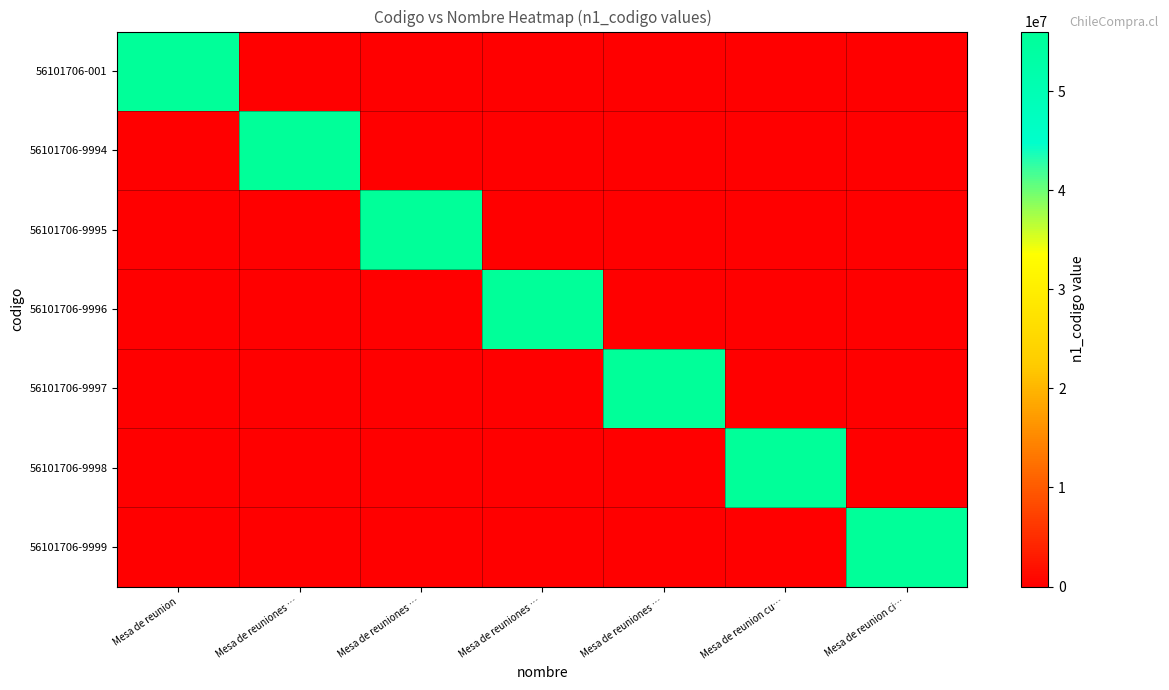

At which category is the sum across all series the highest?

Mesa de reunion